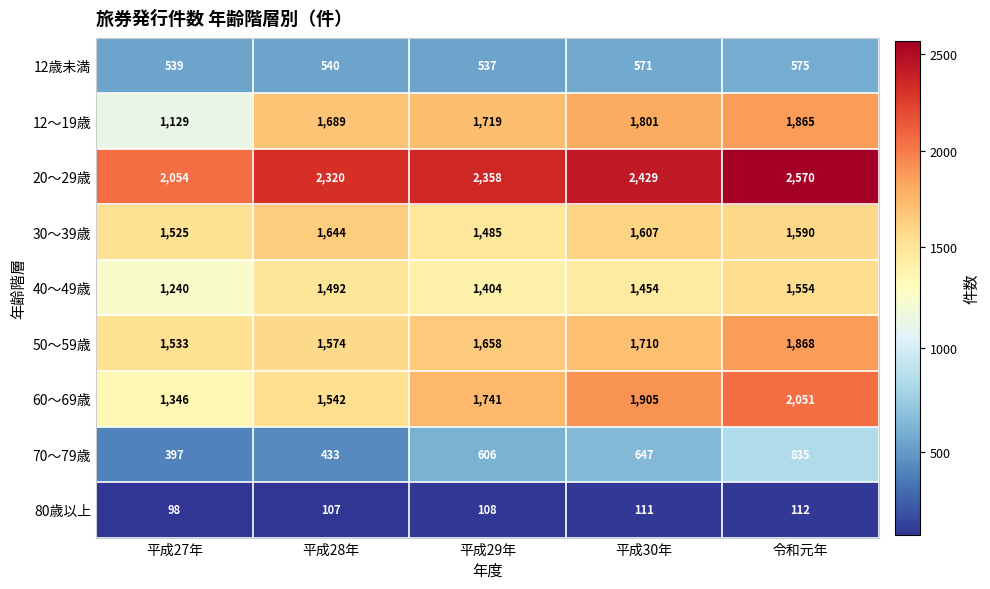

What is the approximate value of 12～19歳 at 平成28年, to the nearest 50?

1700